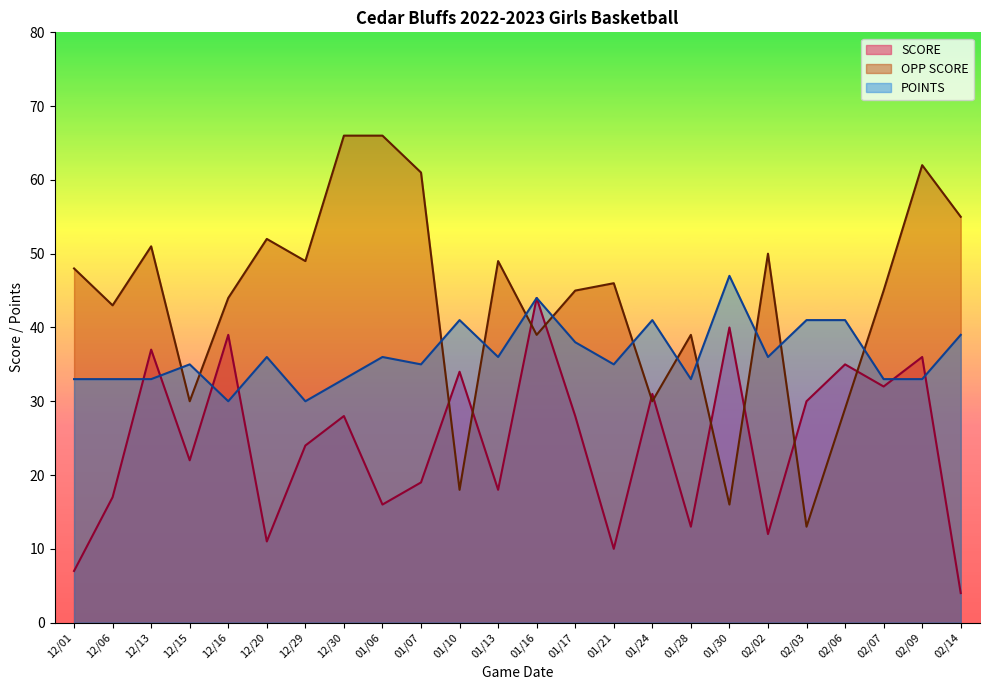

At which category is the sum across all series the highest?

02/09